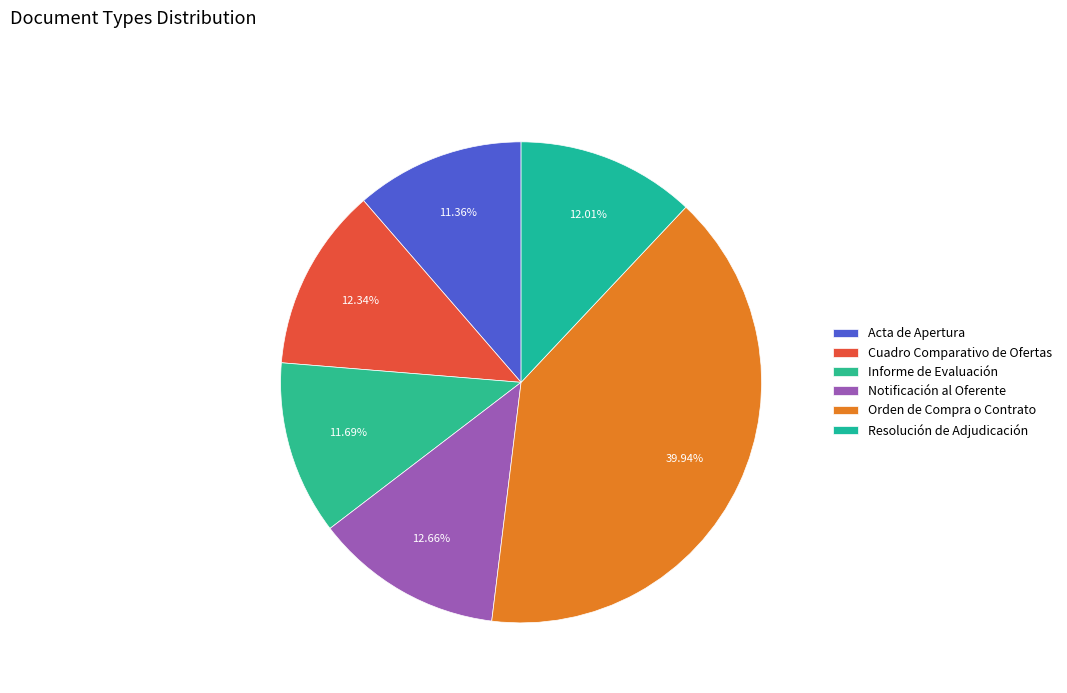

To the nearest percent, what is the difference between the largest and smallest slice percentages?

29%